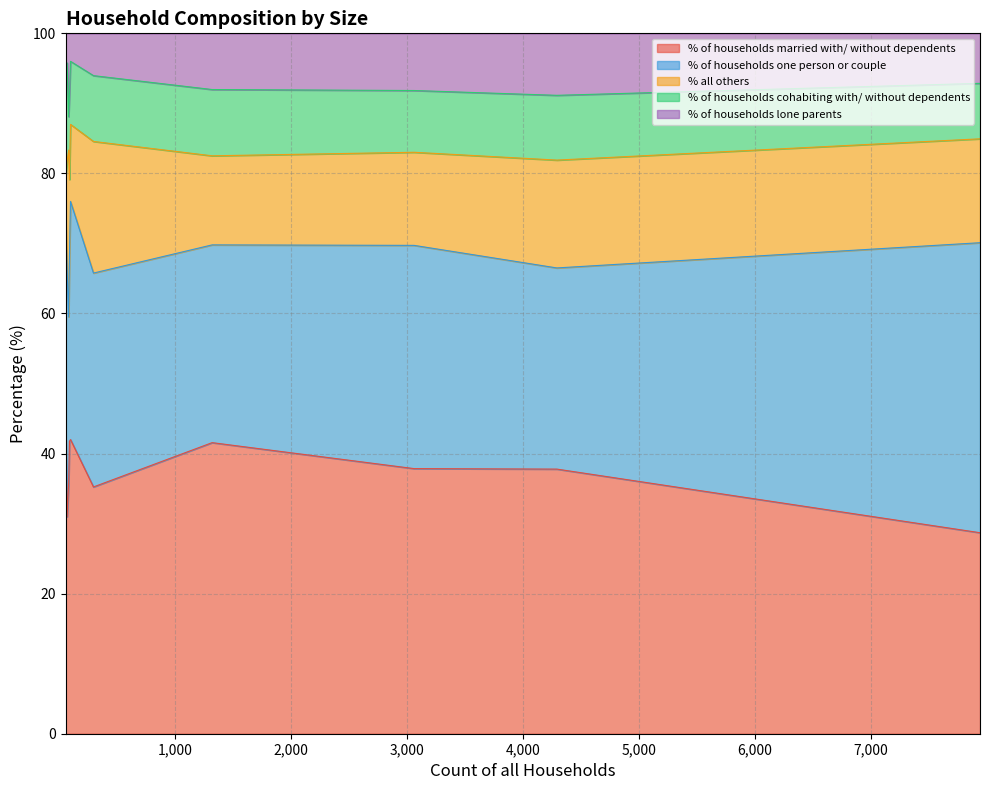

What is the maximum value for % of households married with/ without dependents?

42.4